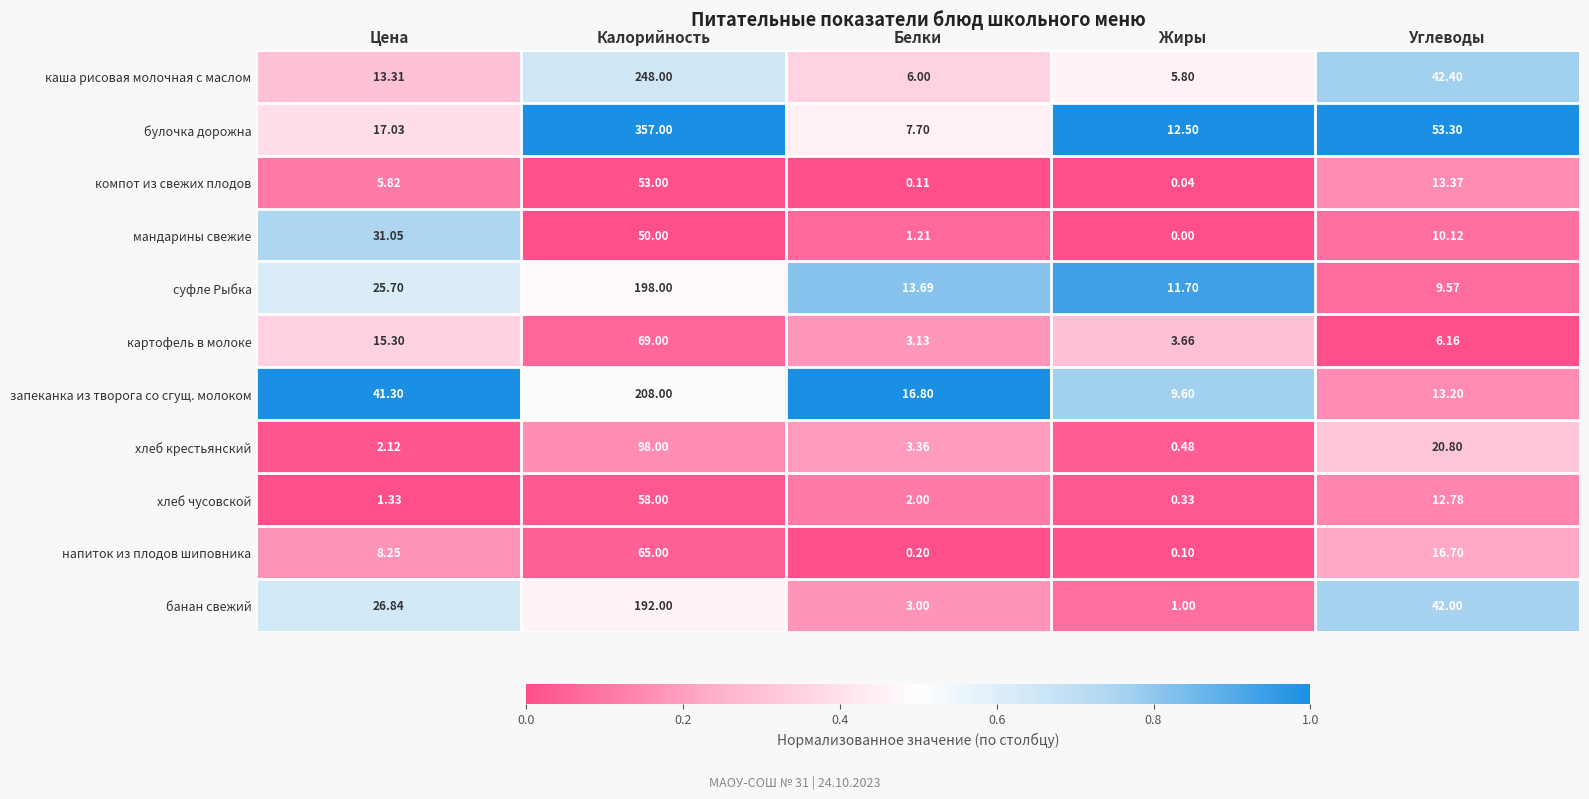

Which series has the largest total across all categories?

булочка дорожна